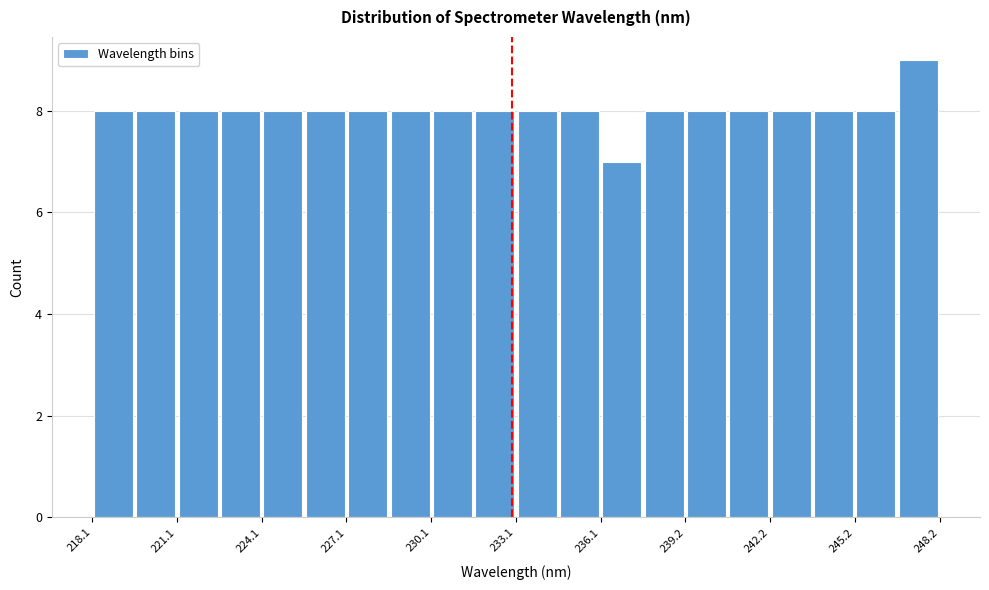

Read against the x-axis, roughly where is the centre of the tallest bar?

247.5